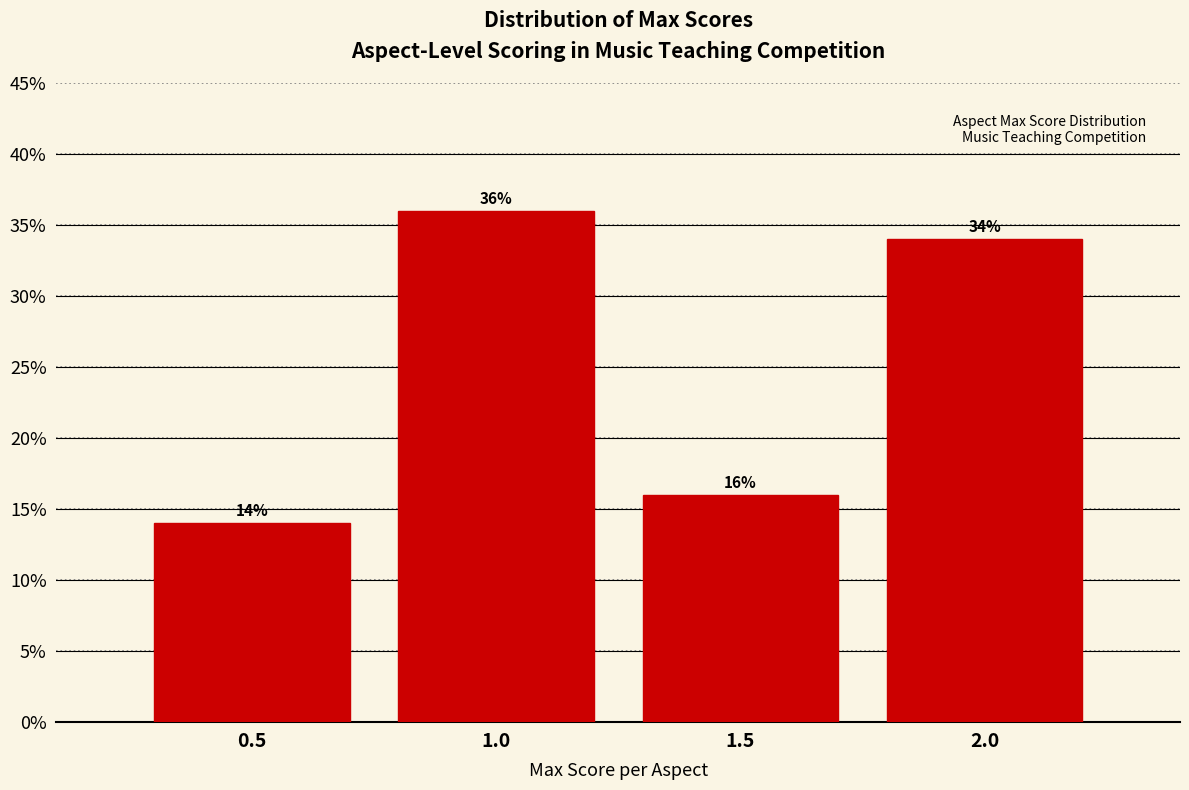

Reading left to right, list every bar in this chart as the range it spans on the x-axis followed by its height.

0.25 to 0.75: 14
0.75 to 1.25: 36
1.25 to 1.75: 16
1.75 to 2.25: 34